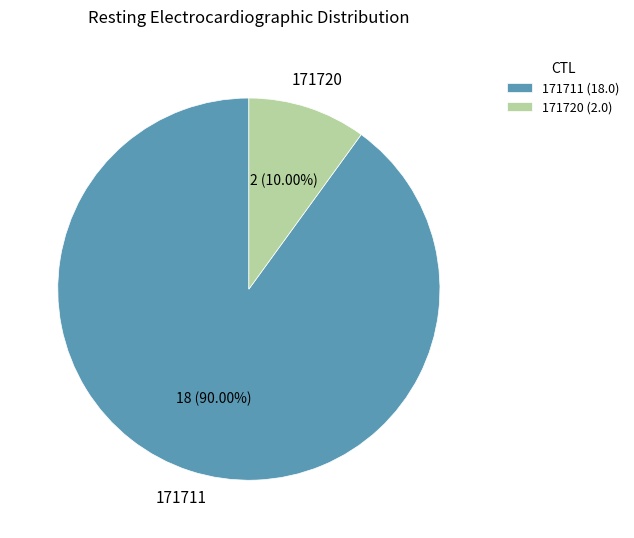

What is the ratio of the value at 171711 to the value at 171720?

9.0